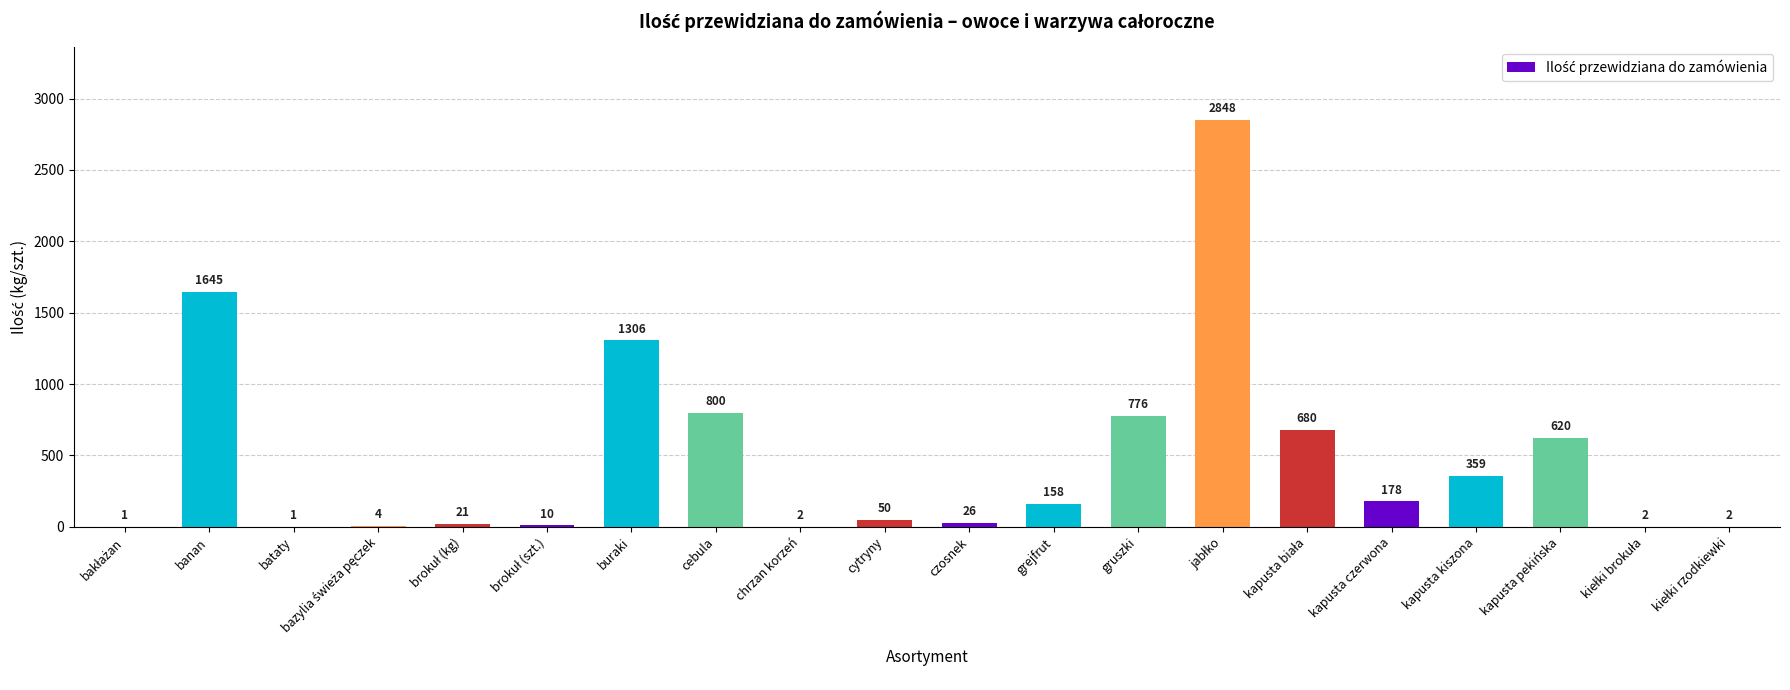

What is the maximum value shown in the chart?

2848